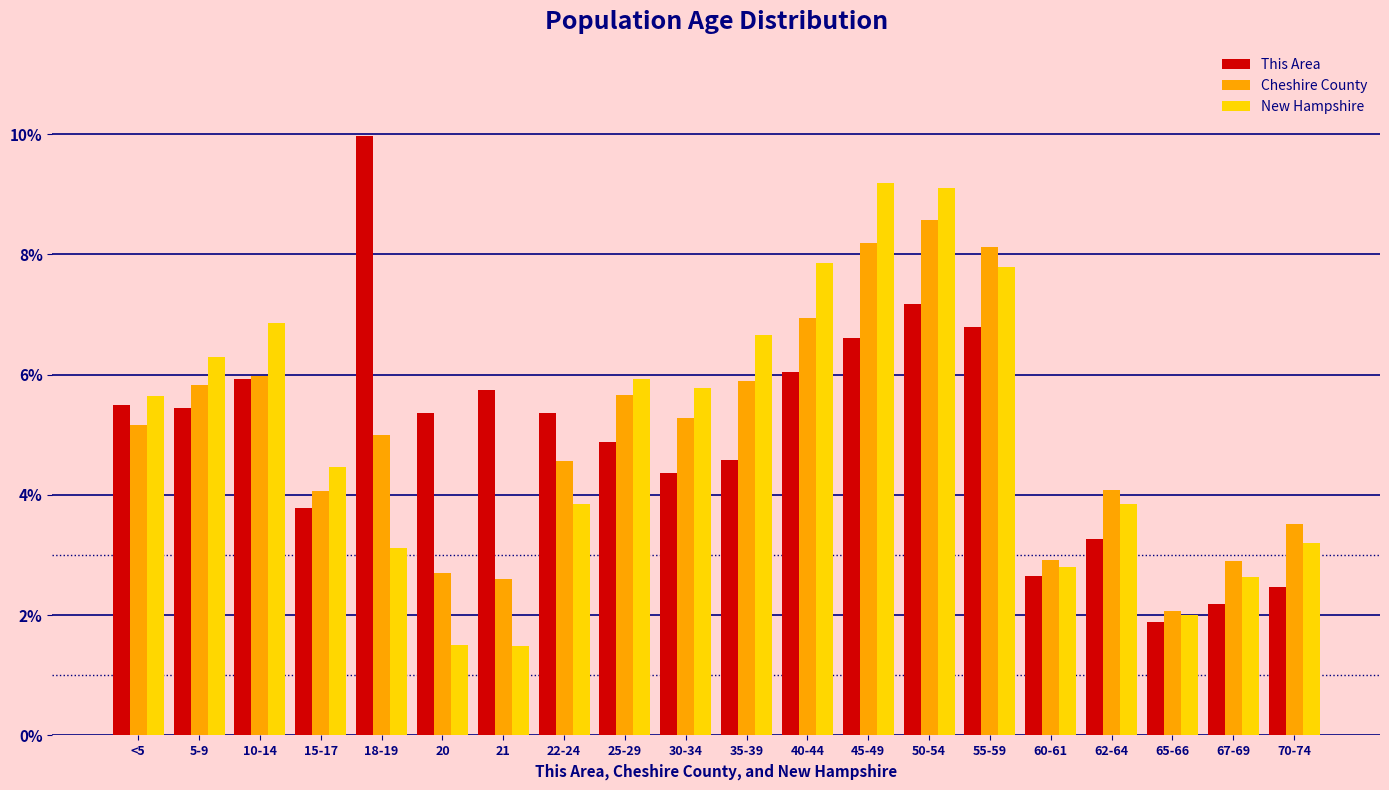

At which category is the sum across all series the highest?

50-54